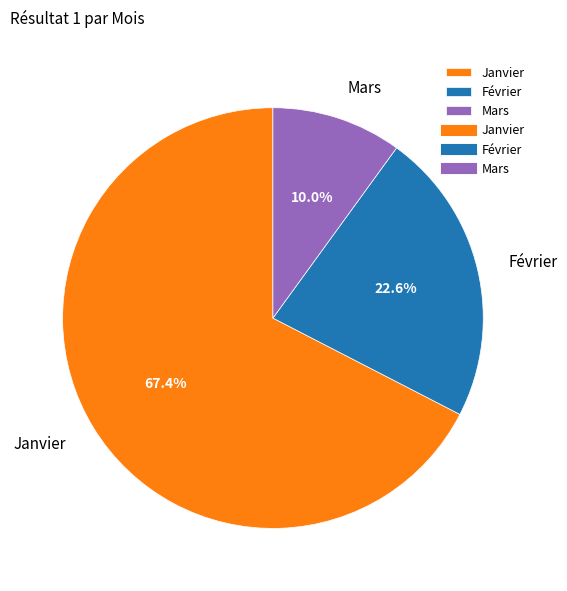

To the nearest percent, what is the difference between the Mars and Février slice percentages?

13%